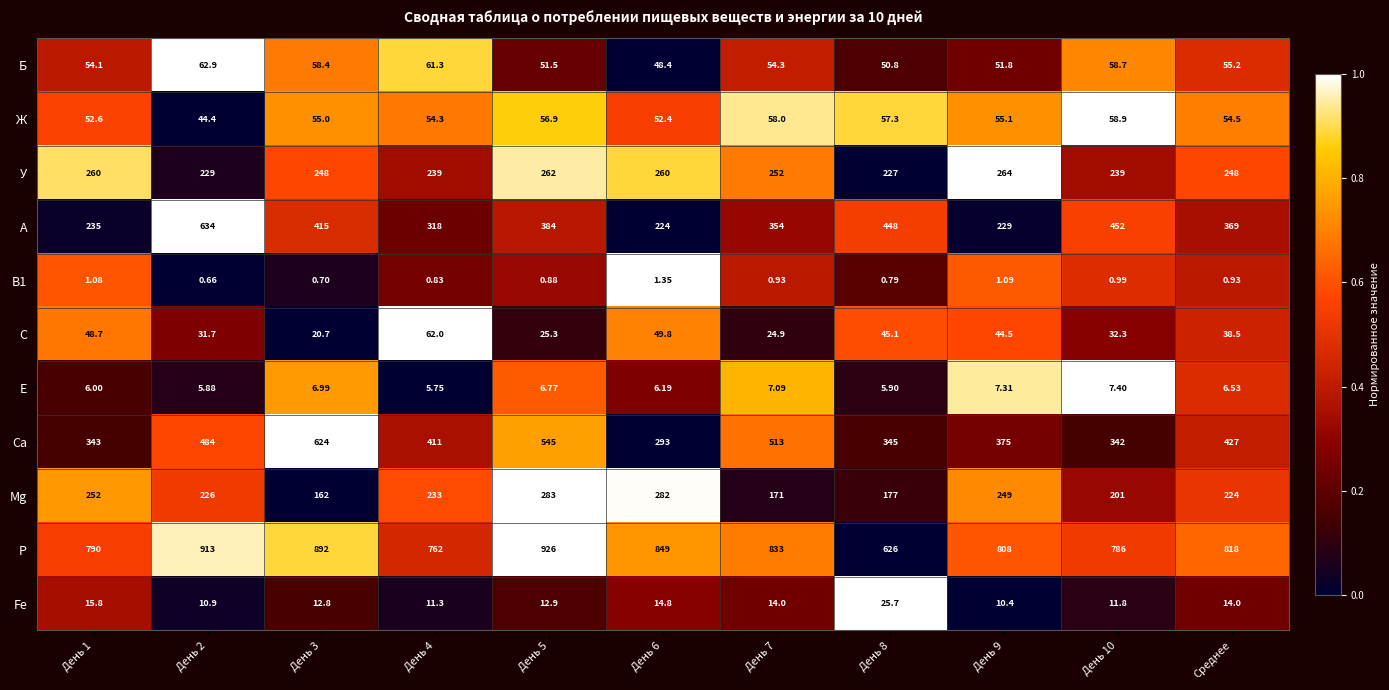

At how many categories does at least one series exceed 0?

11